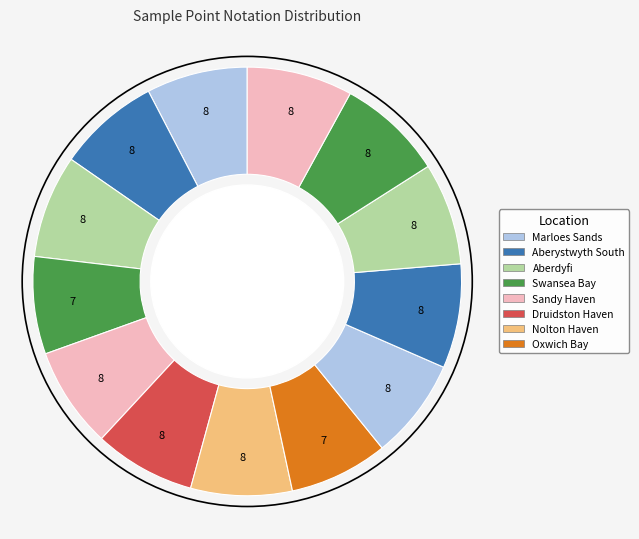

Count the number of slices in the pie.

13